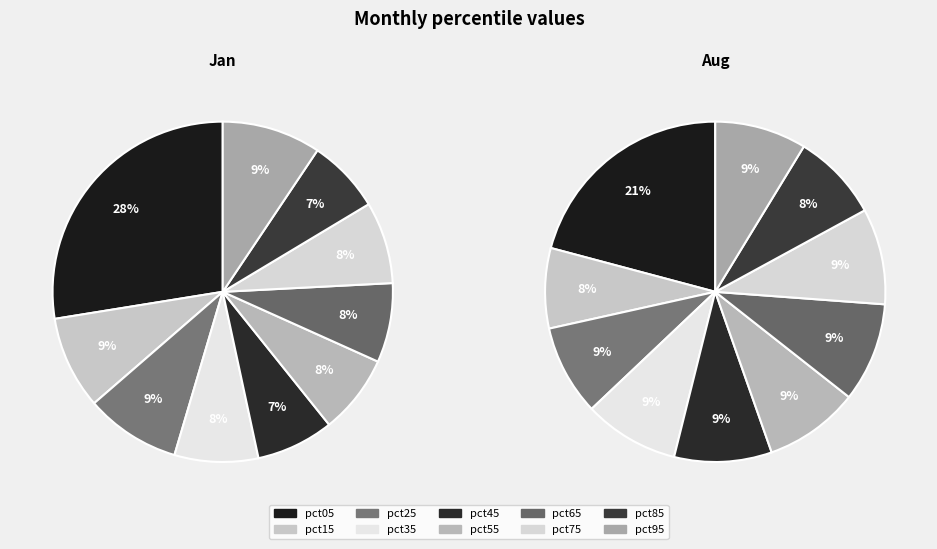

Does 8 account for over 50% of the chart?

No